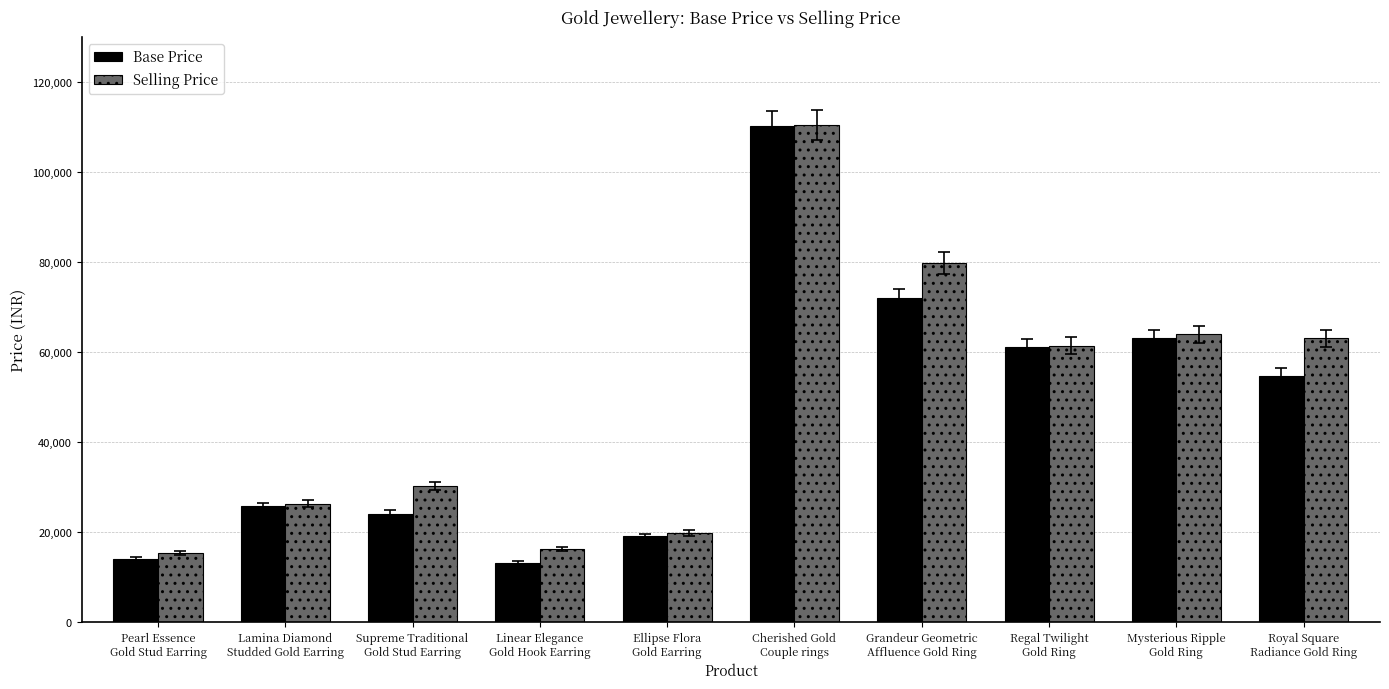

At which label does Base Price reach its peak?

Cherished Gold
Couple rings